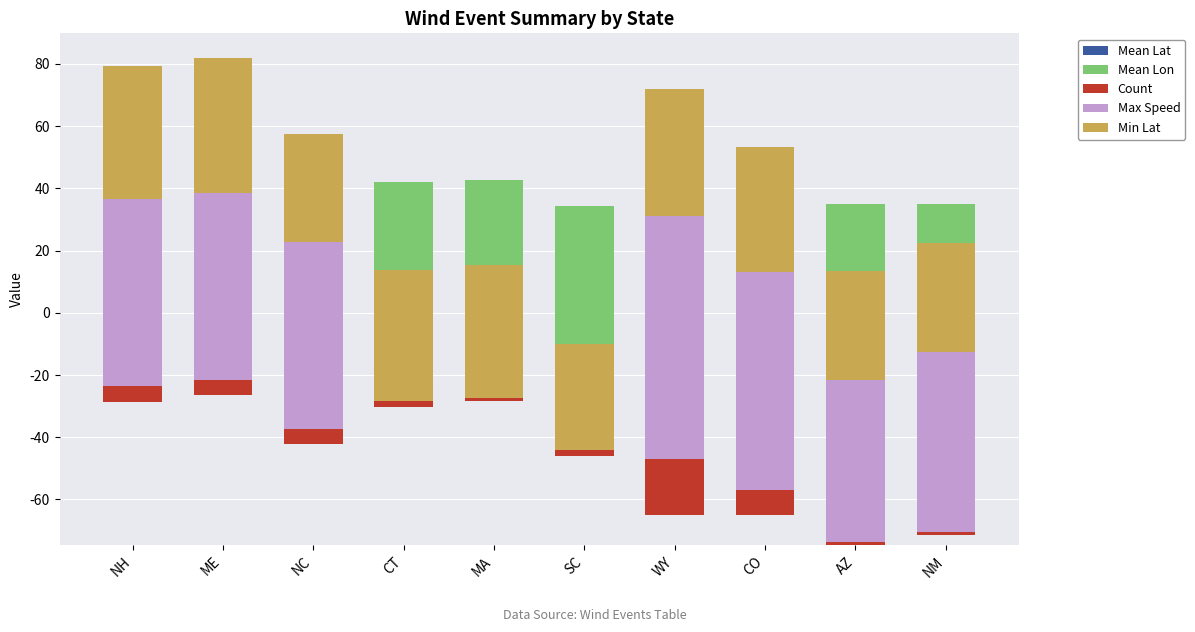

What is the average value of the Min Lat series?

39.1